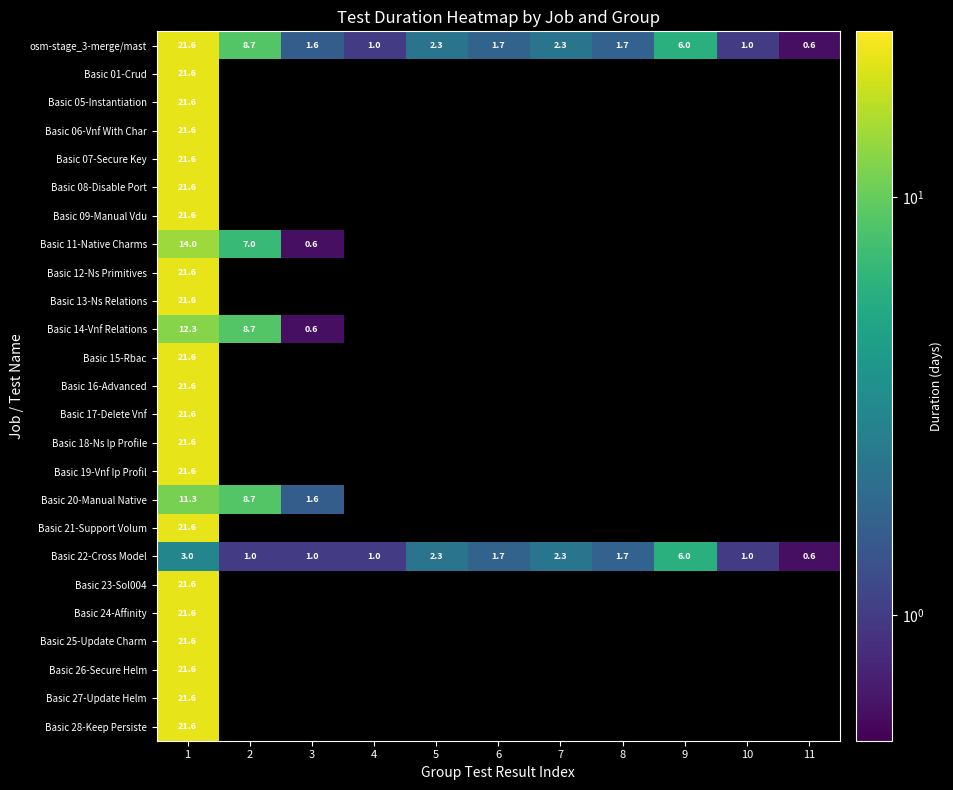

At which label is Basic 12-Ns Primitives closest to 21?

1